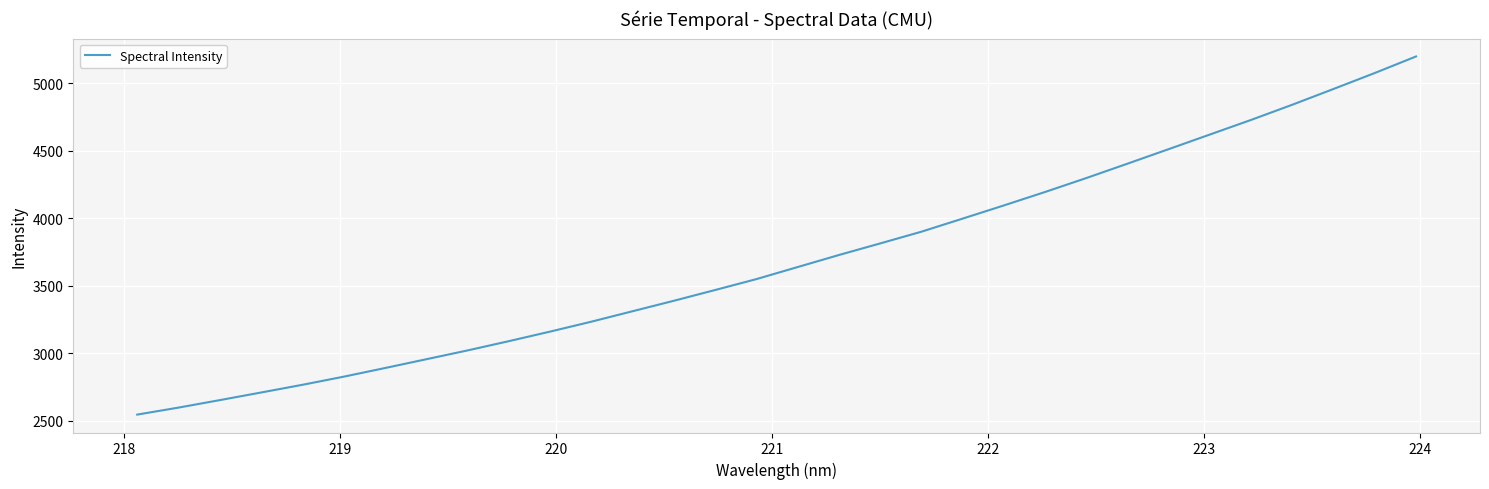

What is the smallest value displayed?

2546.5